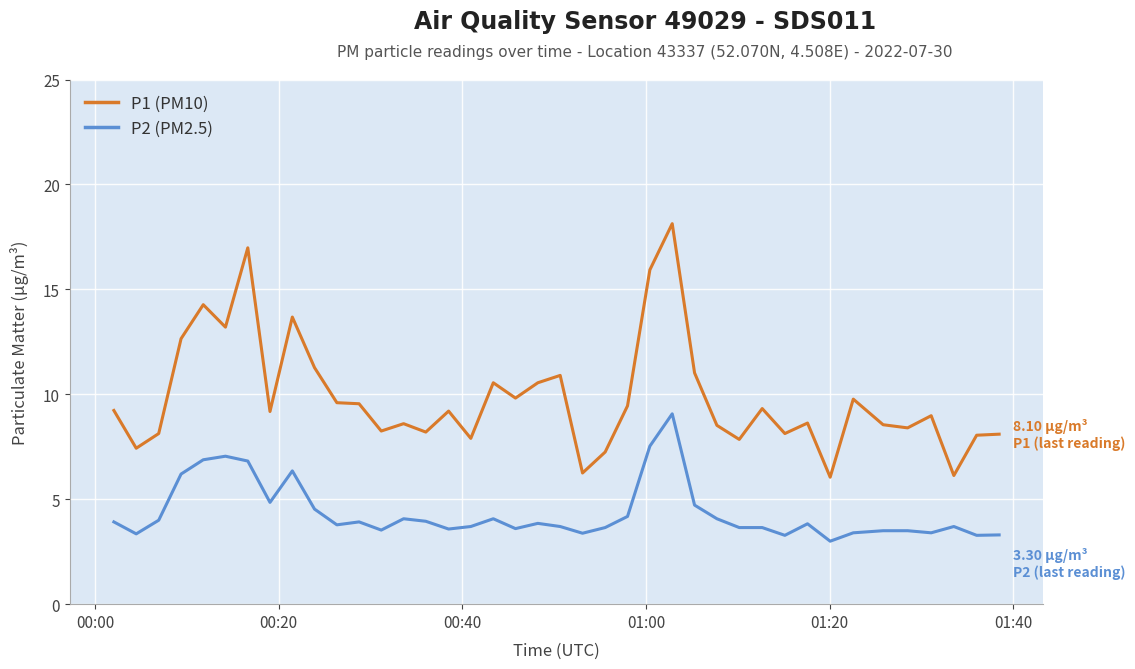

Which series has the largest total across all categories?

P1 (PM10)